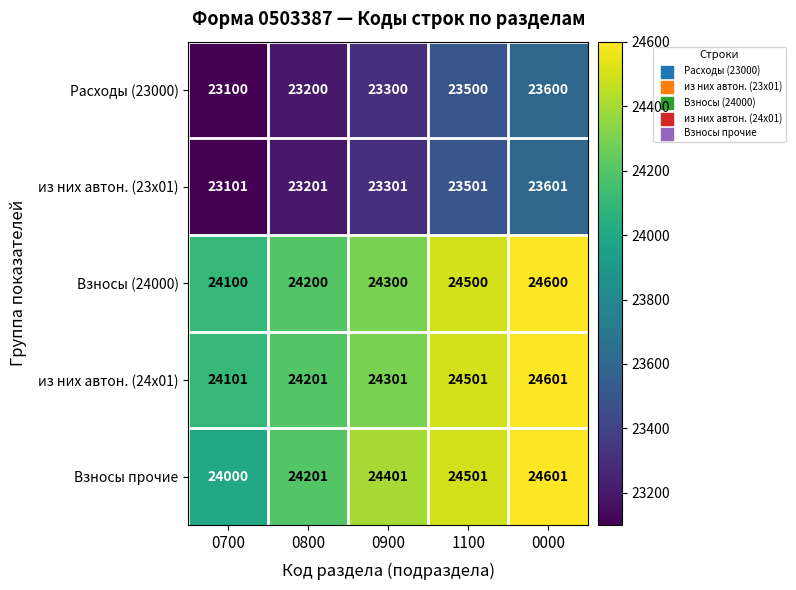

At which category is the sum across all series the highest?

0000